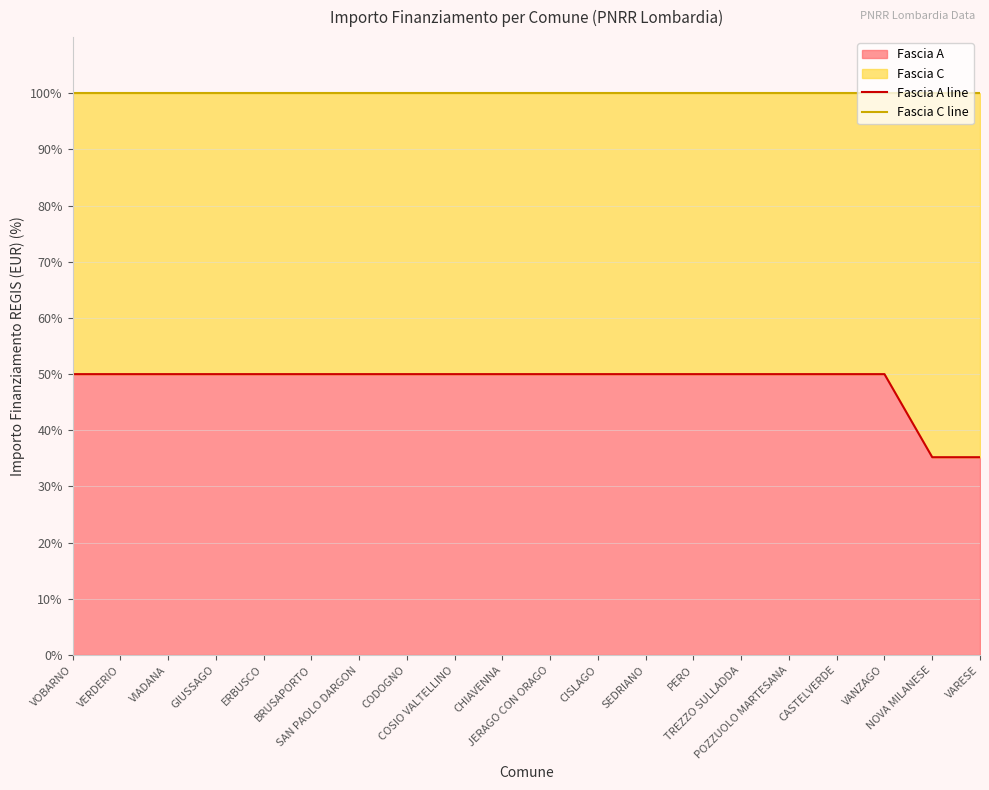

Reading left to right, transcribe all the data shown in this chart.

Fascia A line: VOBARNO=50.0	VERDERIO=50.0	VIADANA=50.0	GIUSSAGO=50.0	ERBUSCO=50.0	BRUSAPORTO=50.0	SAN PAOLO DARGON=50.0	CODOGNO=50.0	COSIO VALTELLINO=50.0	CHIAVENNA=50.0	JERAGO CON ORAGO=50.0	CISLAGO=50.0	SEDRIANO=50.0	PERO=50.0	TREZZO SULLADDA=50.0	POZZUOLO MARTESANA=50.0	CASTELVERDE=50.0	VANZAGO=50.0	NOVA MILANESE=35.2	VARESE=35.2
Fascia C line: VOBARNO=100.0	VERDERIO=100.0	VIADANA=100.0	GIUSSAGO=100.0	ERBUSCO=100.0	BRUSAPORTO=100.0	SAN PAOLO DARGON=100.0	CODOGNO=100.0	COSIO VALTELLINO=100.0	CHIAVENNA=100.0	JERAGO CON ORAGO=100.0	CISLAGO=100.0	SEDRIANO=100.0	PERO=100.0	TREZZO SULLADDA=100.0	POZZUOLO MARTESANA=100.0	CASTELVERDE=100.0	VANZAGO=100.0	NOVA MILANESE=100.0	VARESE=100.0